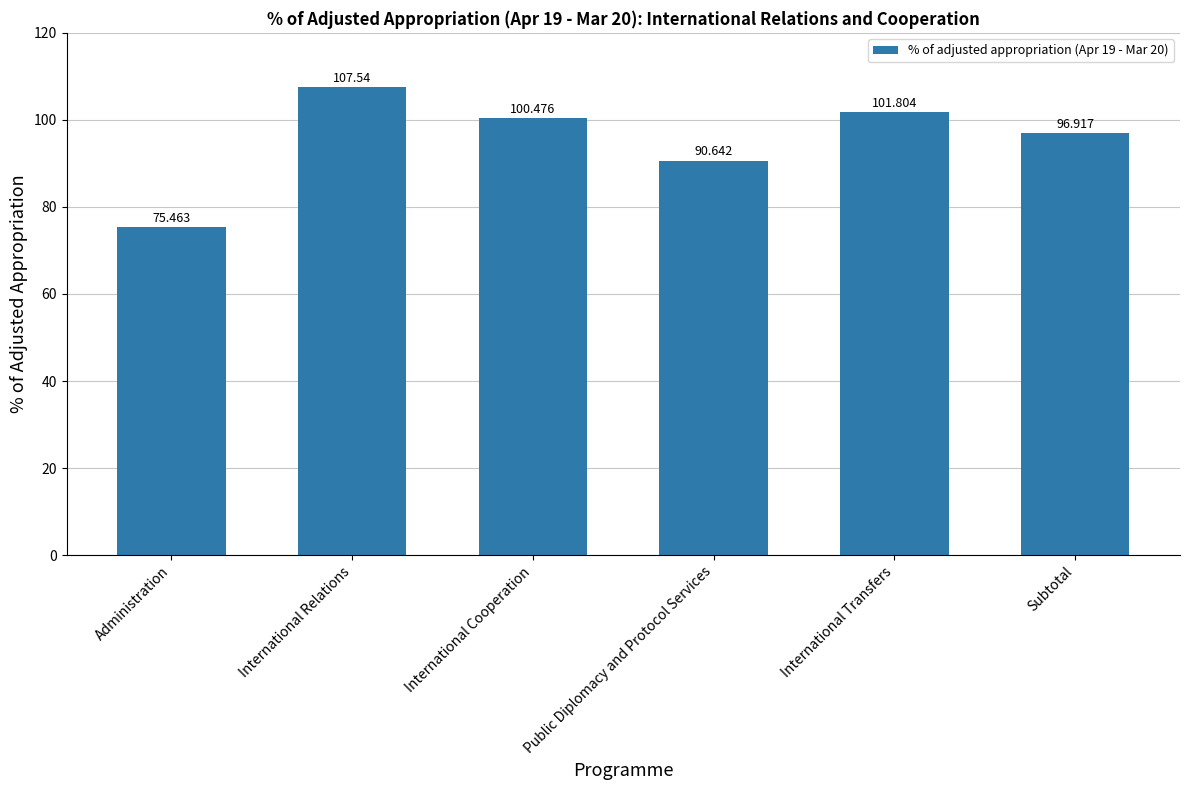

What is the difference between the values at Administration and Subtotal?

21.5